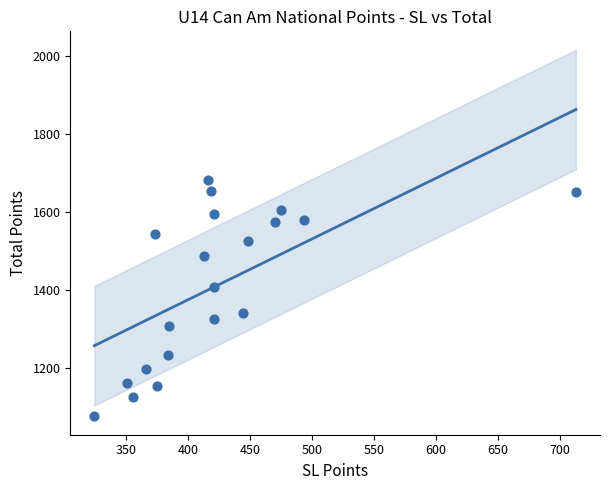

What is the range of X values (max minus min)?

387.9